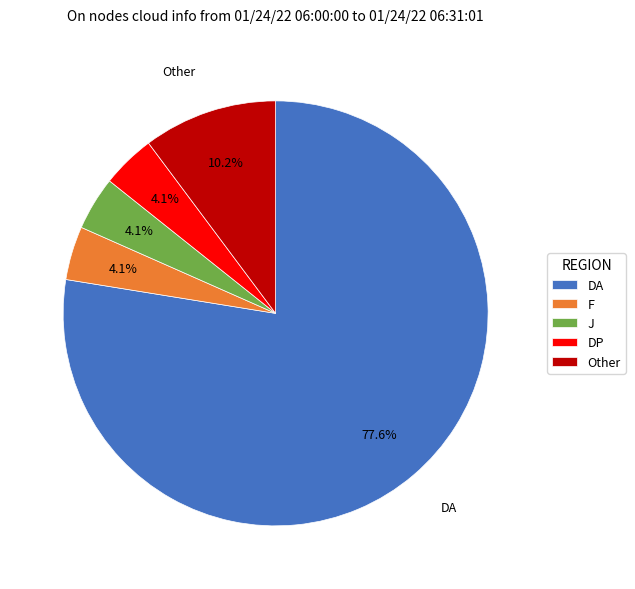

How many slices are in this pie chart?

5